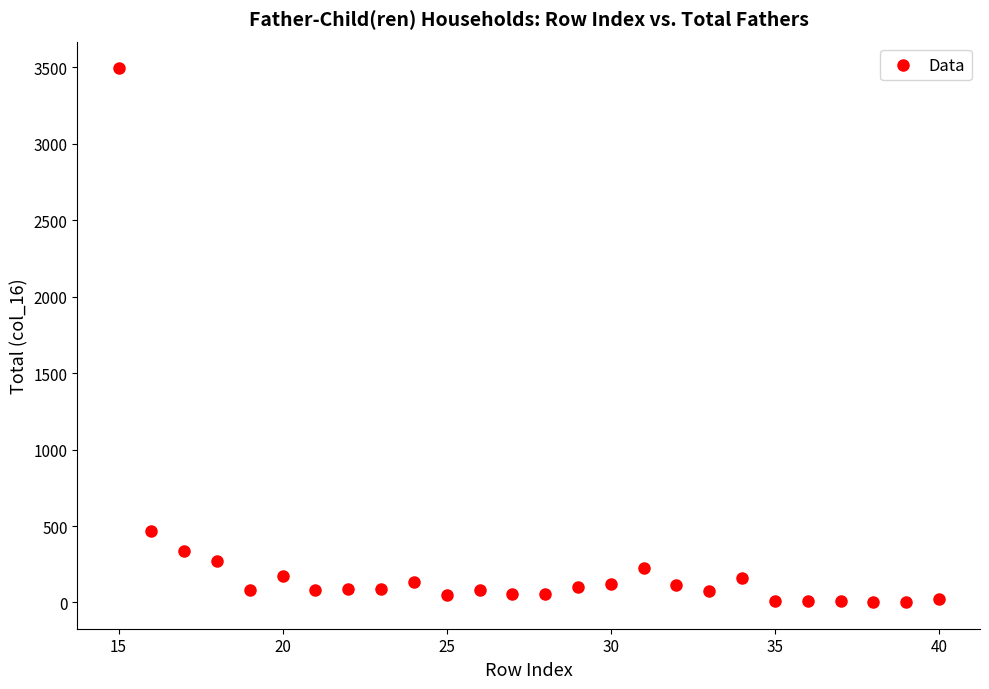

What Y value in the scatter plot is closest to 1748?

469